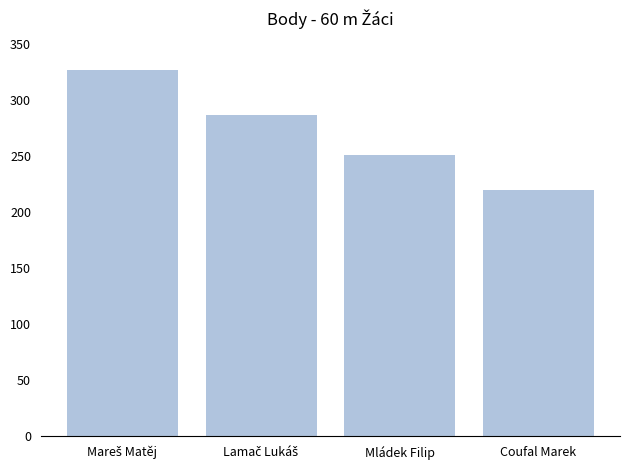

Between Coufal Marek and Mládek Filip, which is larger?

Mládek Filip